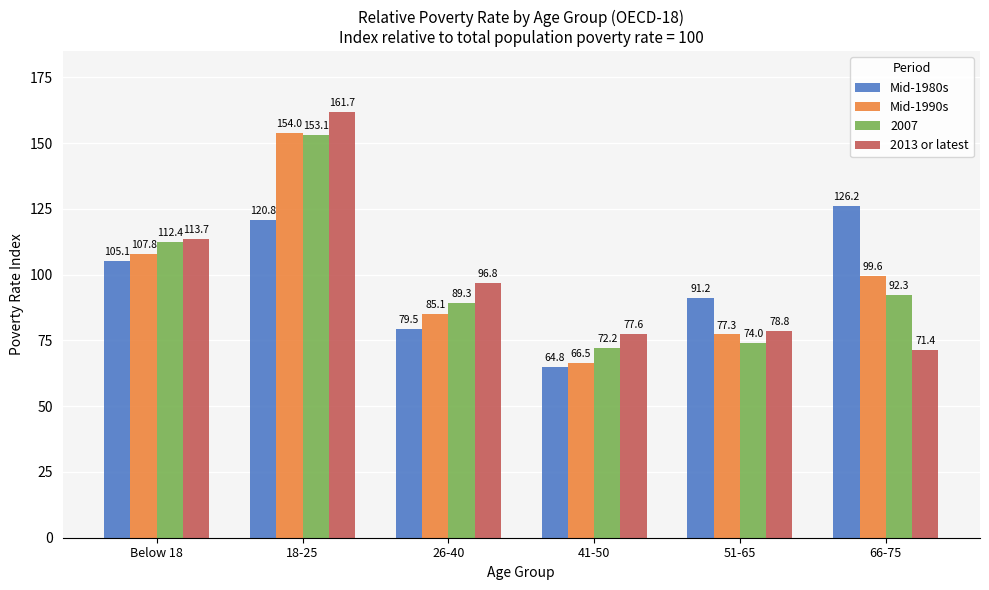

At which category is the sum across all series the highest?

18-25